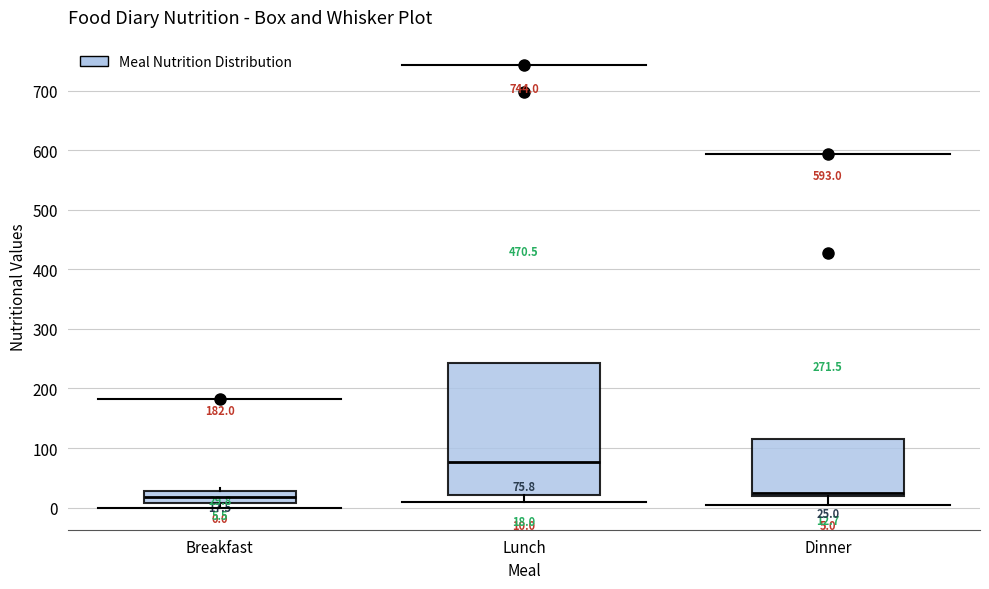

Comparing the boxes themselves (not the whiskers), which one is the tallest?

Lunch